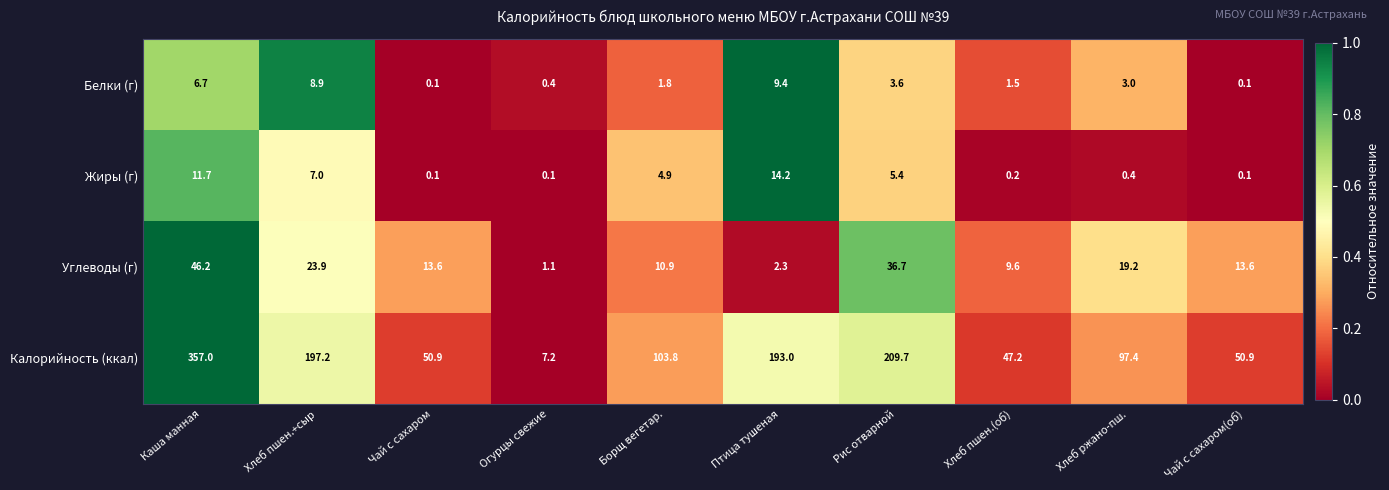

Rank the series by their maximum value, from highest to lowest.

Калорийность (ккал), Углеводы (г), Жиры (г), Белки (г)